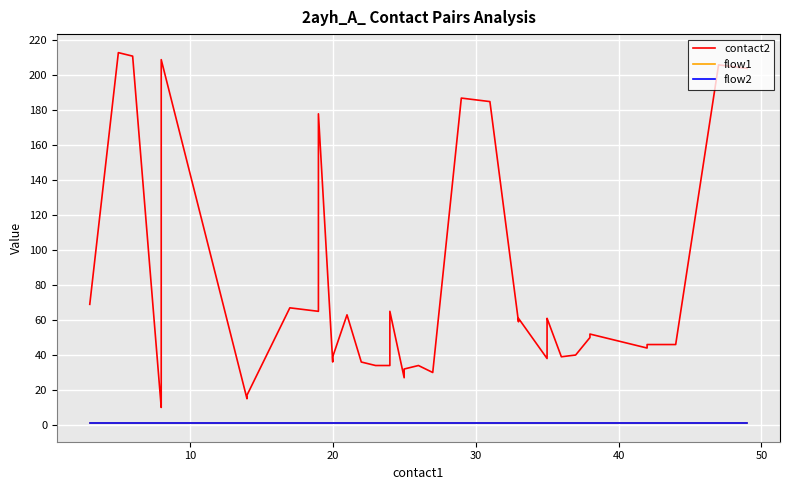

Is it true that flow2 equals 0 at 40?

False